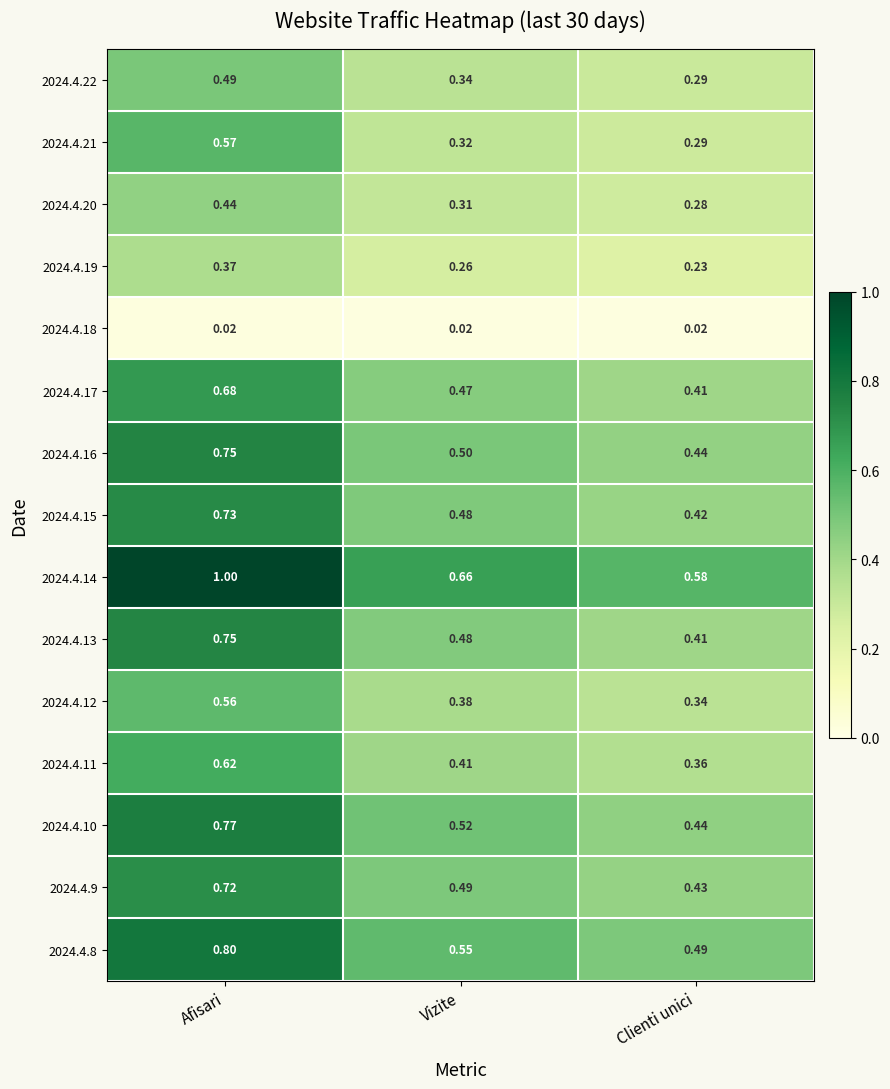

Where is 2024.4.9 nearest to the value 0?

Clienti unici